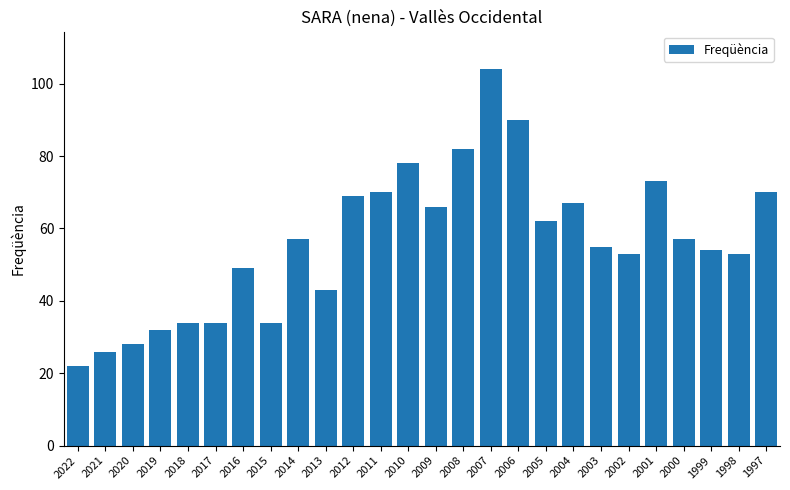

Which has a higher value, 1997 or 2018?

1997